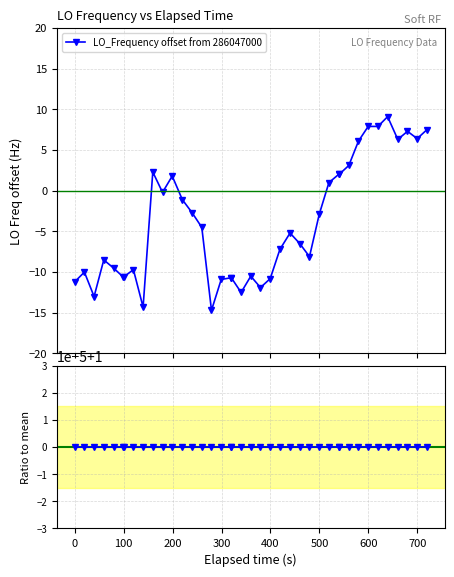

Rank the series by their maximum value, from lowest to highest.

Ratio to mean, LO_Frequency offset from 286047000